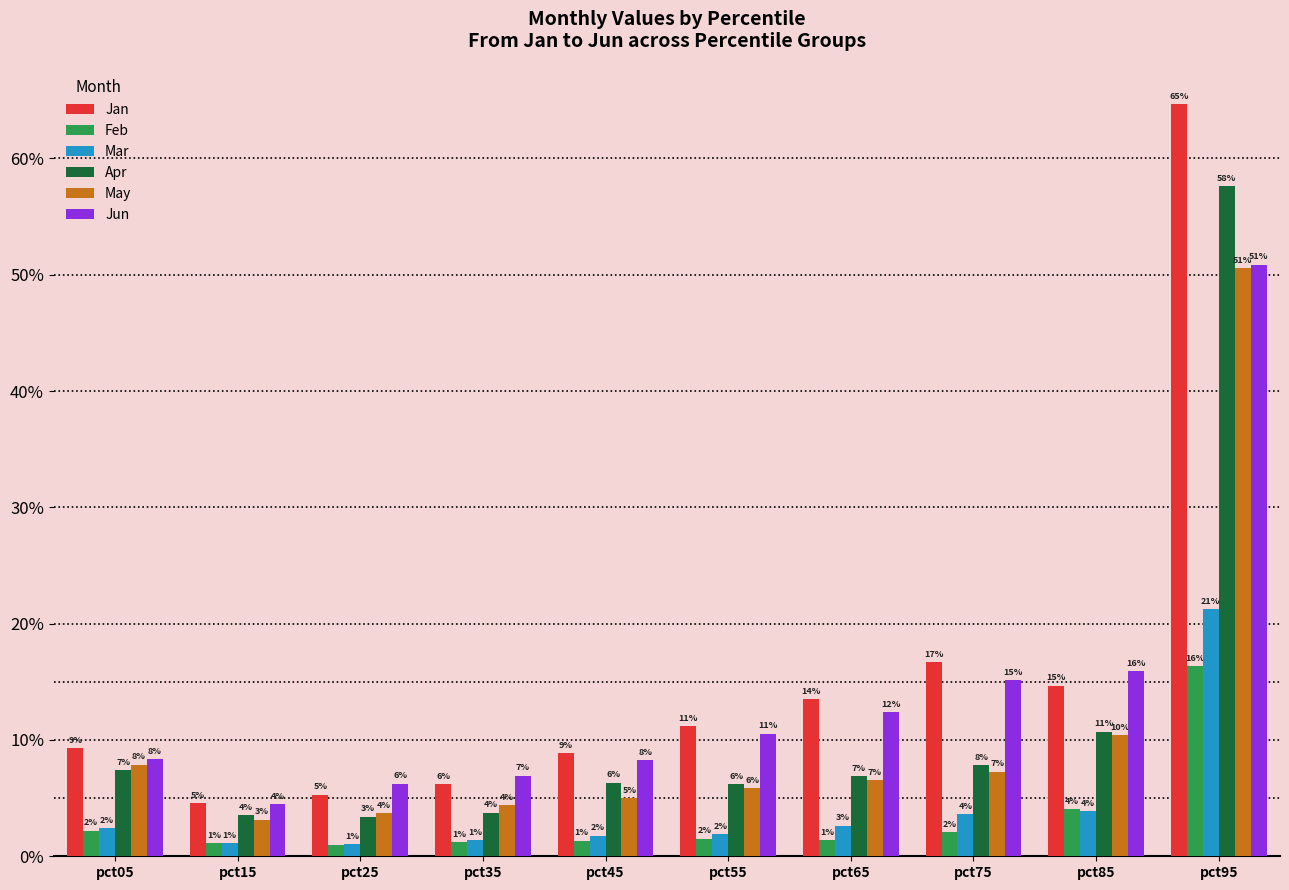

The Jun series shows 0.0 at pct45. True or false?

False